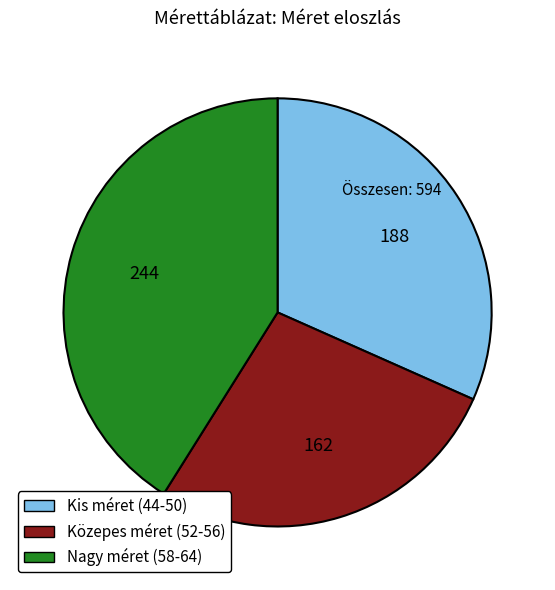

Which has a higher value, Nagy méret (58-64) or Kis méret (44-50)?

Nagy méret (58-64)